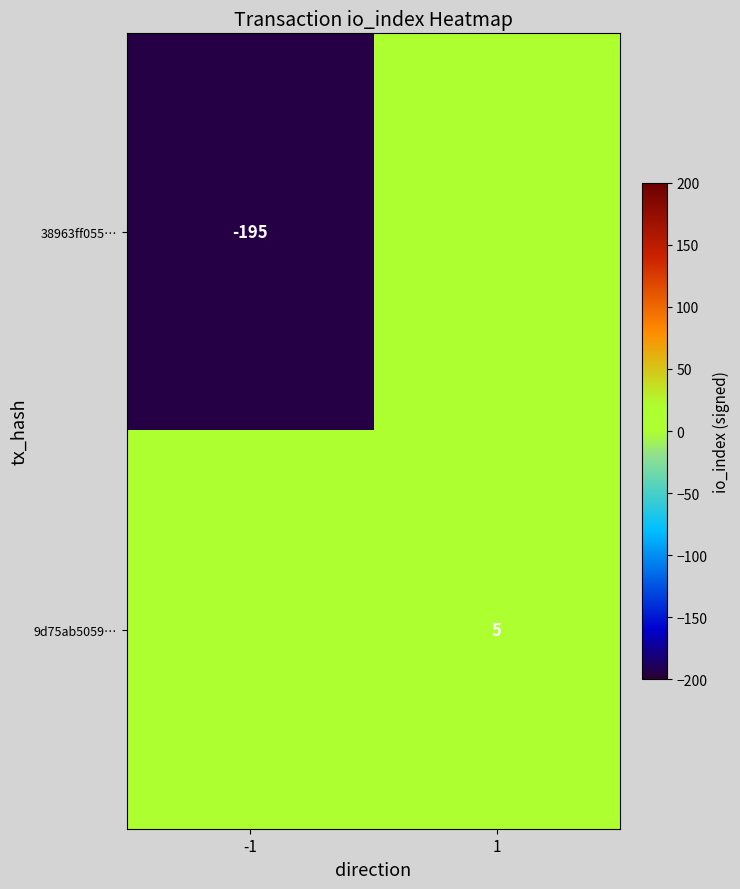

True or false: 38963ff055… has a value of -195 at -1.

True